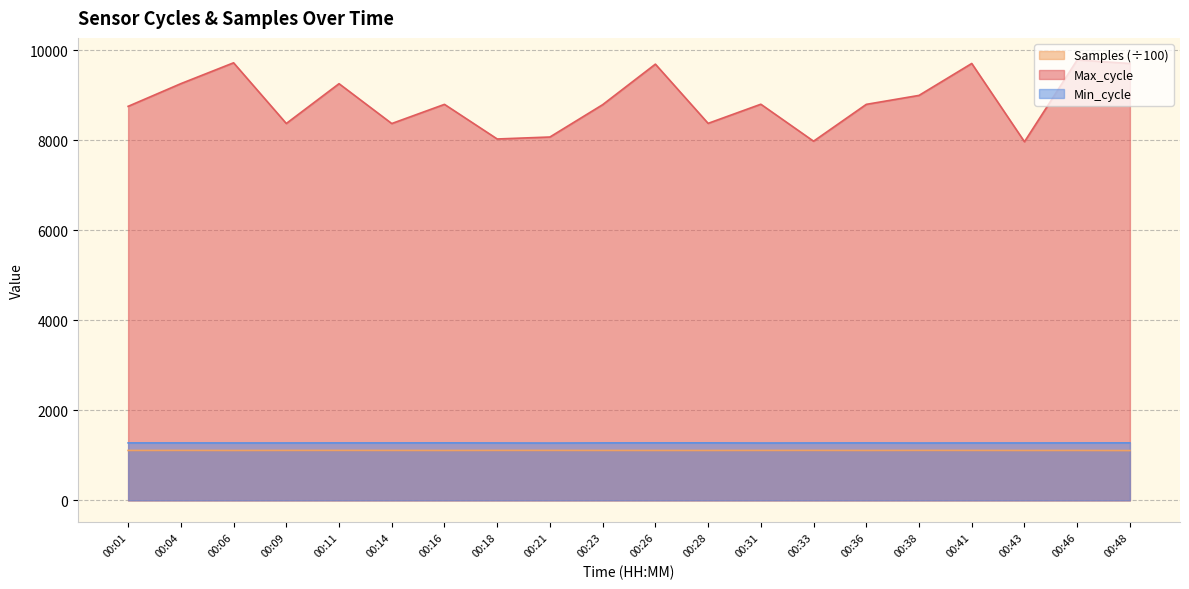

What is the total value across all series at 00:01?

11134.3